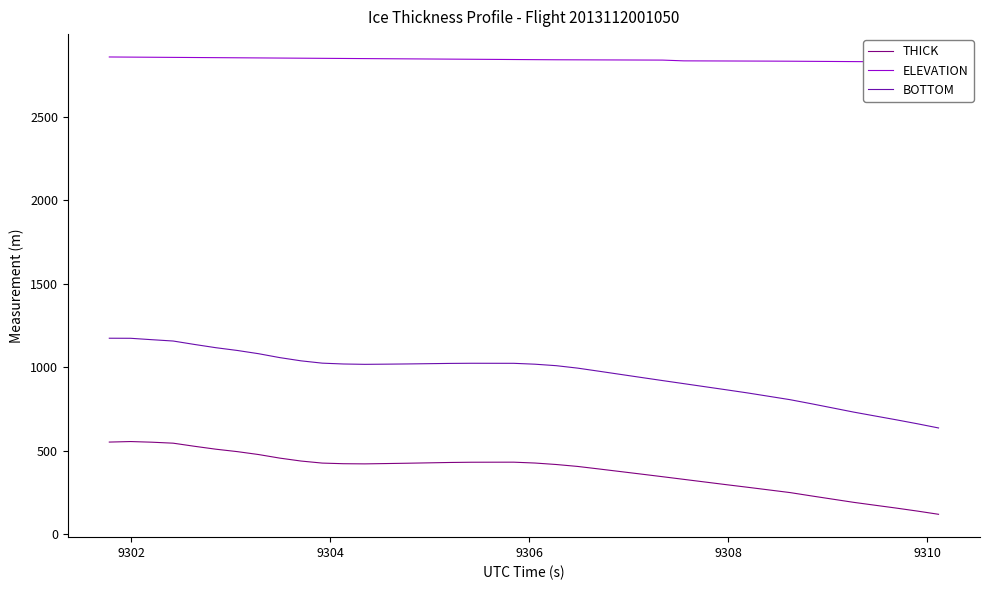

True or false: THICK and BOTTOM cross at least once.

False